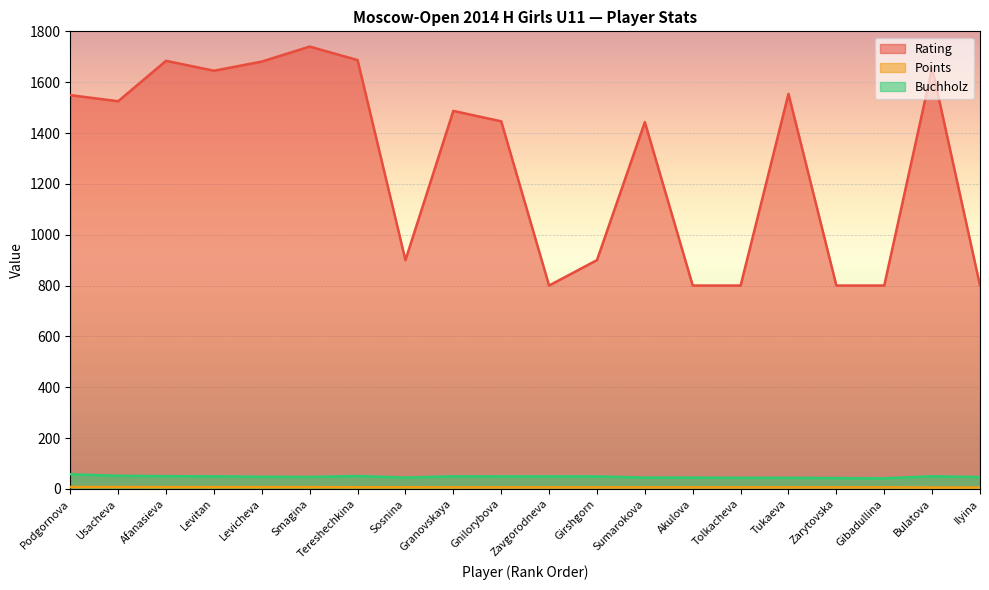

Reading right to left, extract all data points from this chart.

Rating: Ilyina=800.0	Bulatova=1656.0	Gibadullina=800.0	Zarytovska=800.0	Tukaeva=1554.0	Tolkacheva=800.0	Akulova=800.0	Sumarokova=1443.0	Girshgorn=900.0	Zavgorodneva=800.0	Gnilorybova=1446.0	Granovskaya=1487.0	Sosnina=900.0	Tereshechkina=1687.0	Smagina=1740.0	Levicheva=1681.0	Levitan=1645.0	Afanasieva=1684.0	Usacheva=1525.0	Podgornova=1549.0
Points: Ilyina=5.5	Bulatova=5.5	Gibadullina=6.0	Zarytovska=6.0	Tukaeva=6.0	Tolkacheva=6.0	Akulova=6.0	Sumarokova=6.0	Girshgorn=6.0	Zavgorodneva=6.0	Gnilorybova=6.0	Granovskaya=6.0	Sosnina=6.5	Tereshechkina=6.5	Smagina=7.0	Levicheva=7.0	Levitan=7.0	Afanasieva=7.0	Usacheva=7.5	Podgornova=7.5
Buchholz: Ilyina=46.5	Bulatova=49.5	Gibadullina=41.5	Zarytovska=42.5	Tukaeva=43.5	Tolkacheva=43.5	Akulova=44.5	Sumarokova=44.5	Girshgorn=49.0	Zavgorodneva=49.0	Gnilorybova=49.0	Granovskaya=49.5	Sosnina=44.5	Tereshechkina=50.5	Smagina=47.0	Levicheva=47.5	Levitan=49.5	Afanasieva=50.0	Usacheva=51.5	Podgornova=57.5